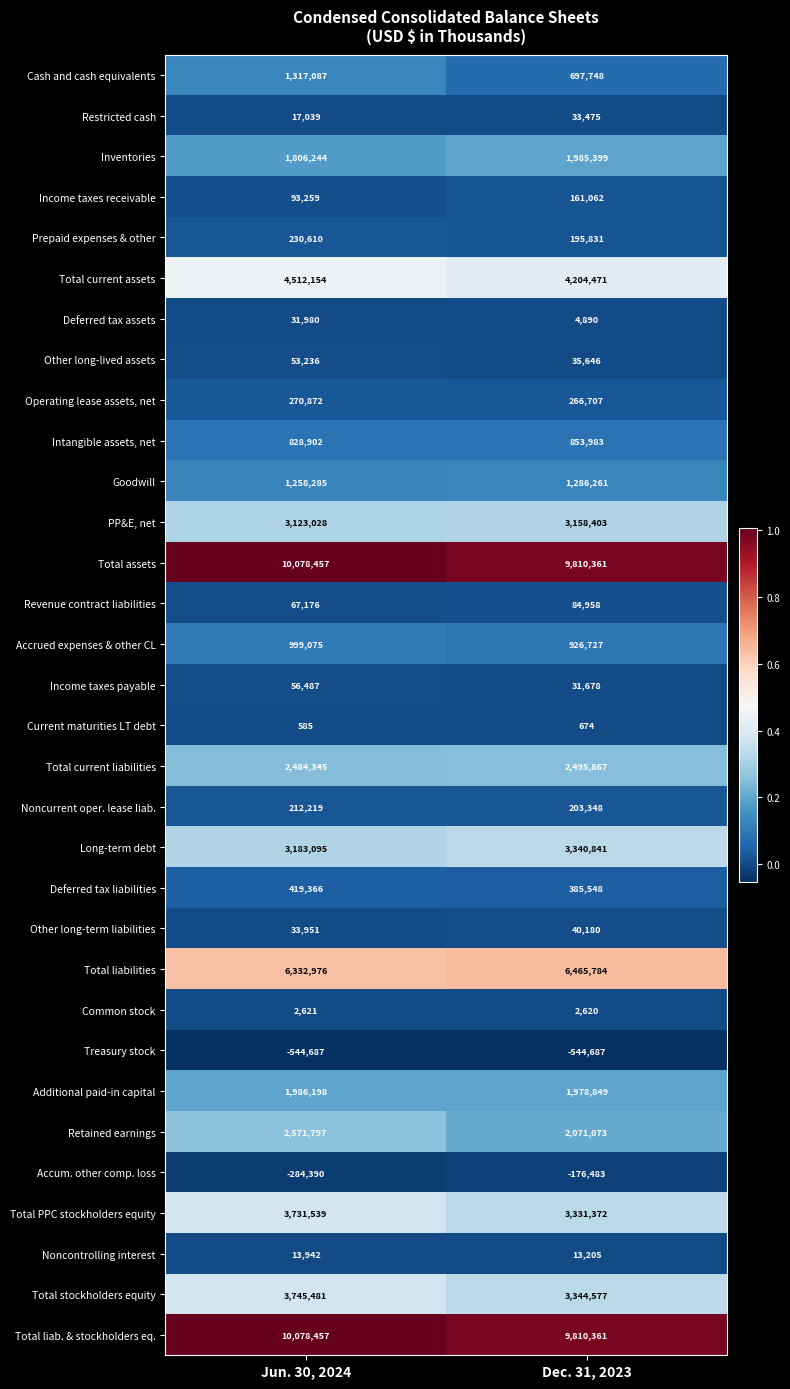

The value of Noncurrent oper. lease liab. at Dec. 31, 2023 is 44404. True or false?

False